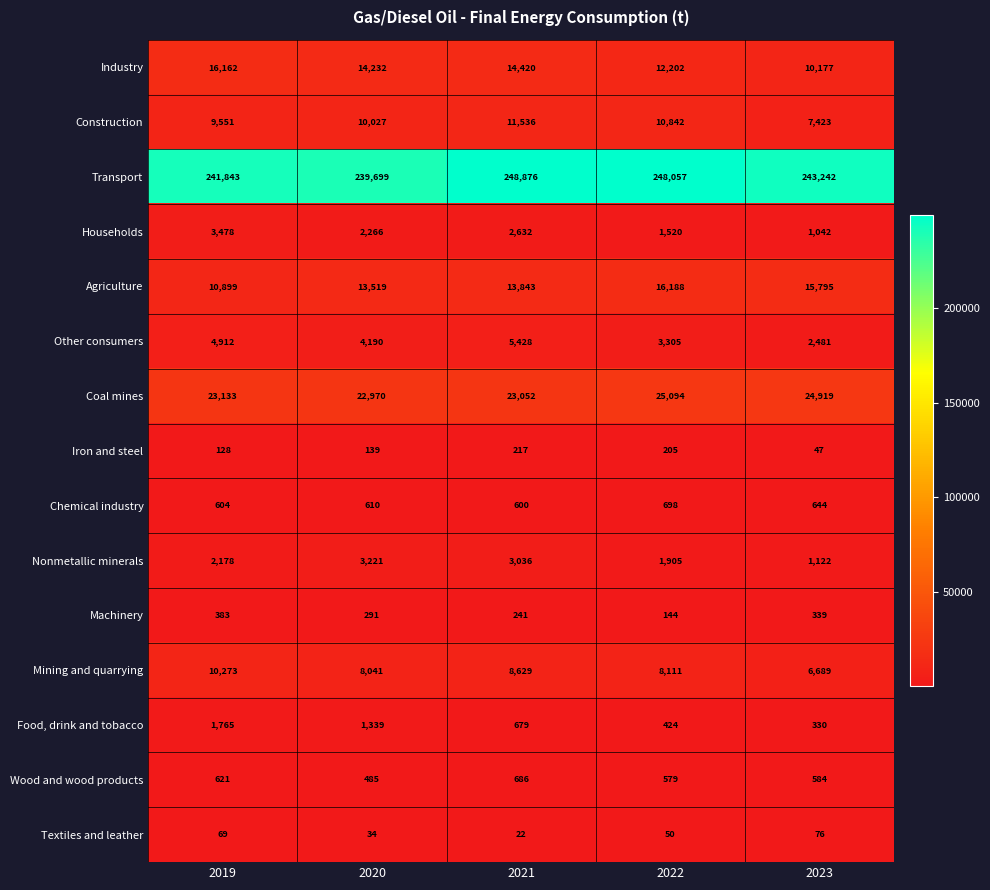

Count the Construction values in the range 9551 to 10842.

3